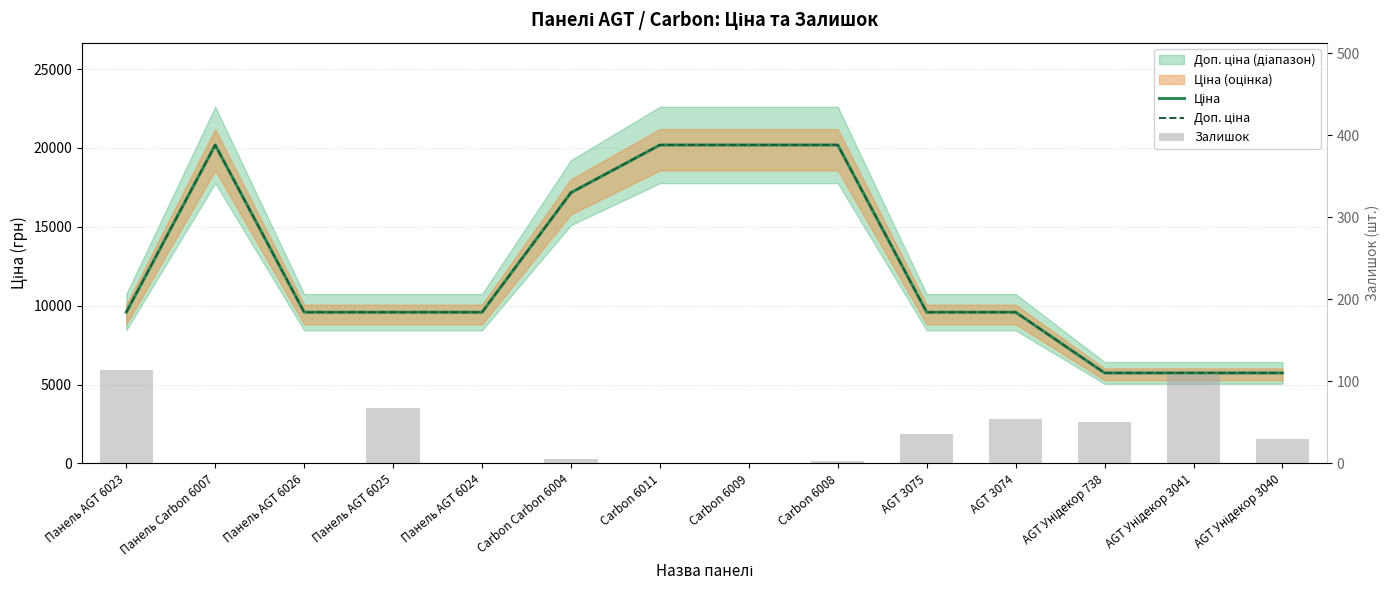

Read the Ціна value at Панель AGT 6023.

9585.4